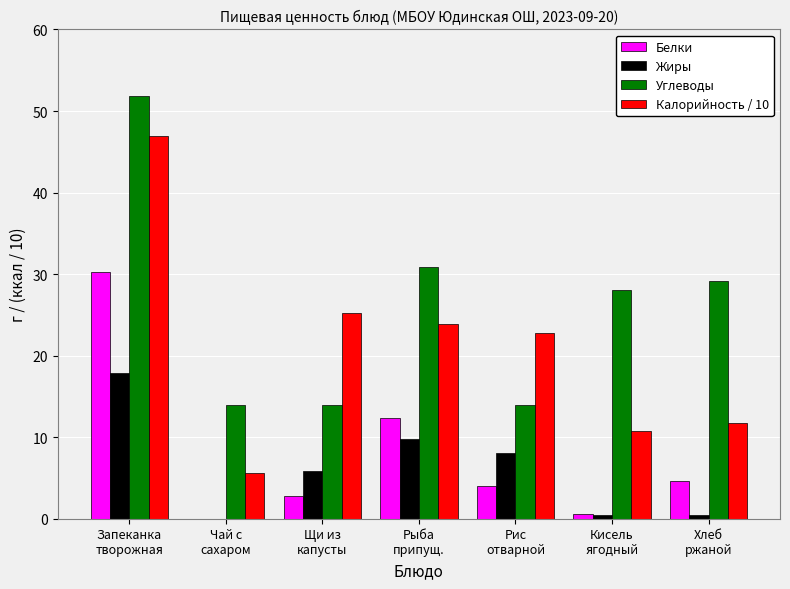

Which series has the largest total across all categories?

Углеводы